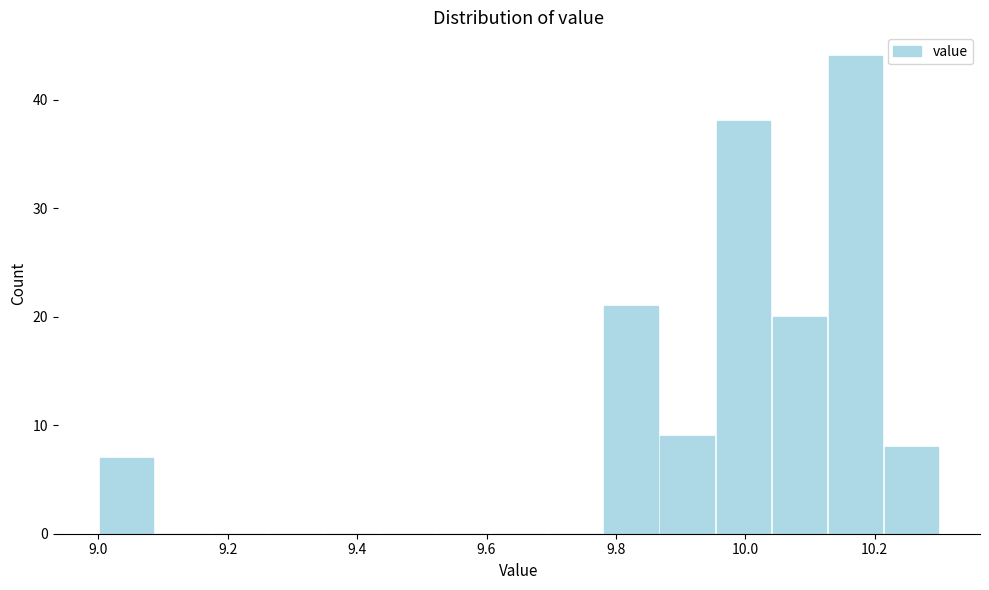

How tall is the bar that spans 10.04 to 10.12 on the x-axis? Neither the bar edges nor the heights are printed on the chart, so give them approximately, as read against the axes.

20